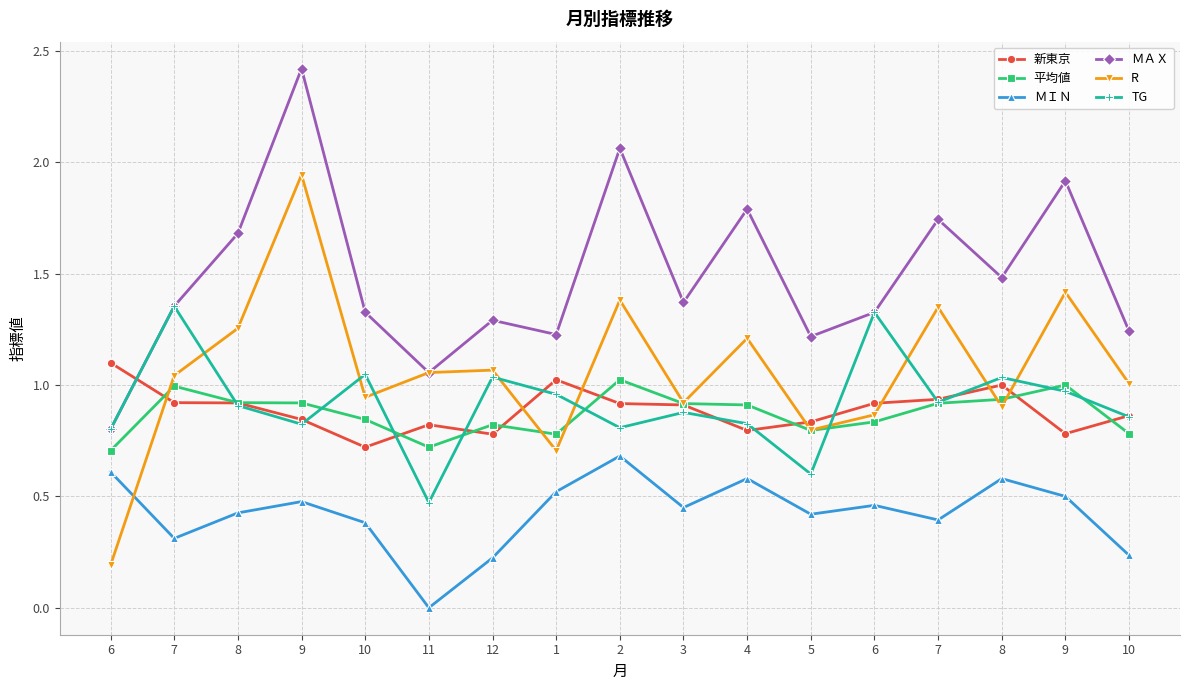

True or false: 平均値 has more than 0 points higher than both neighbors.

True